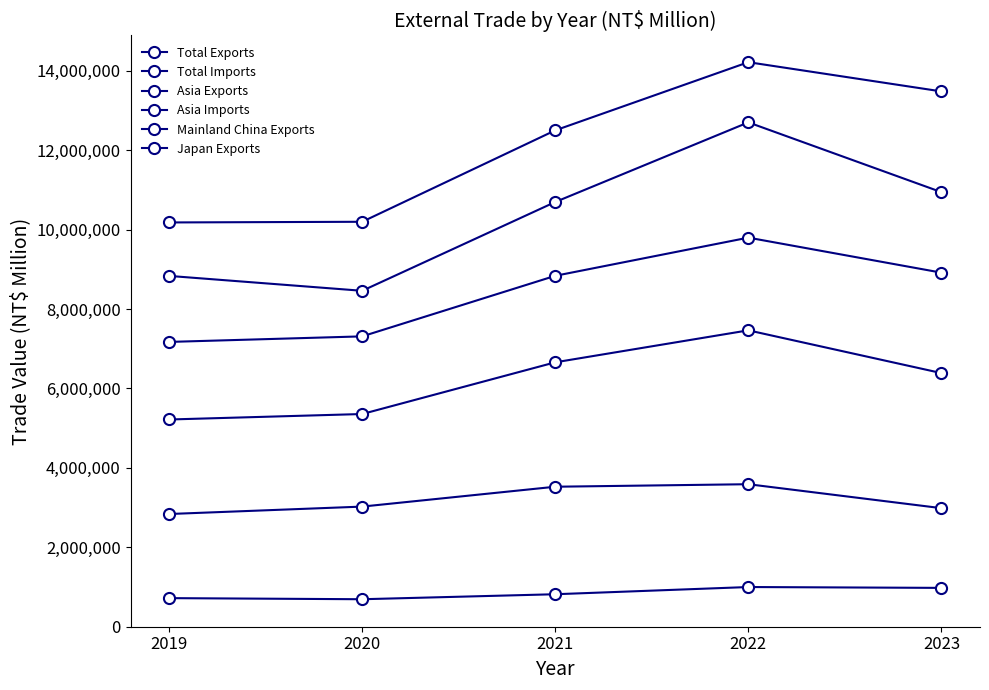

The value of Japan Exports at 2020 is 203515. True or false?

False